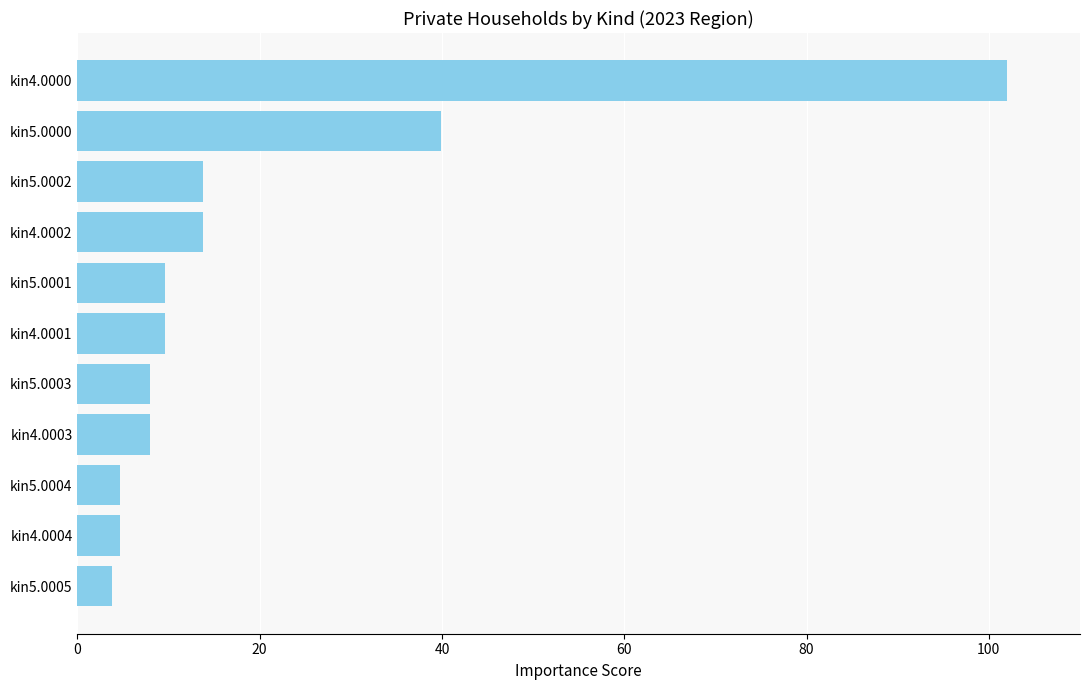

What is the sum of all values?

217.8